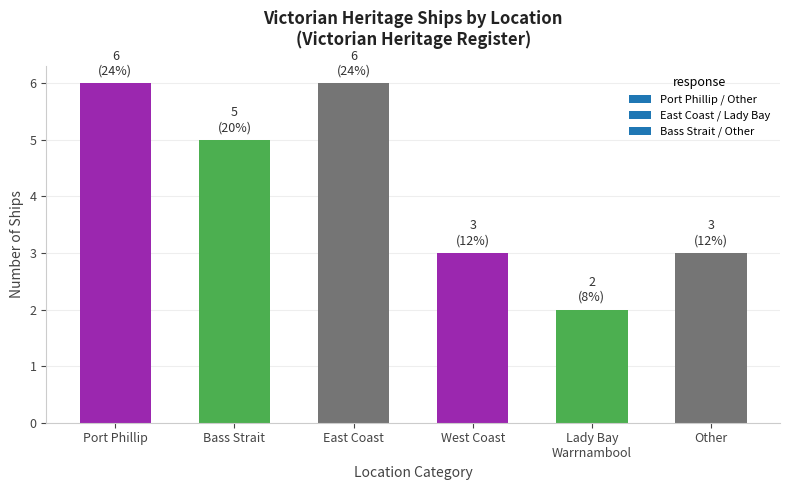

Is it true that the value at West Coast is 1?

False